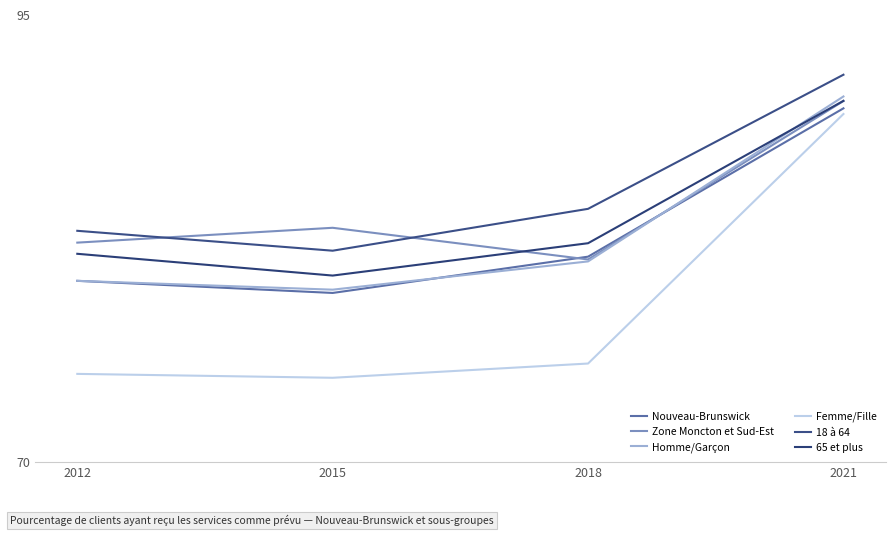

Does the chart display data point markers on the line(s)?

No